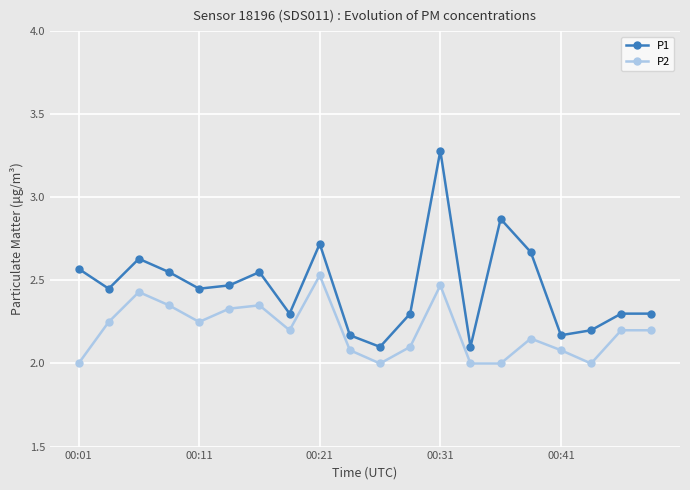

What is the minimum value shown in the chart?

2.0